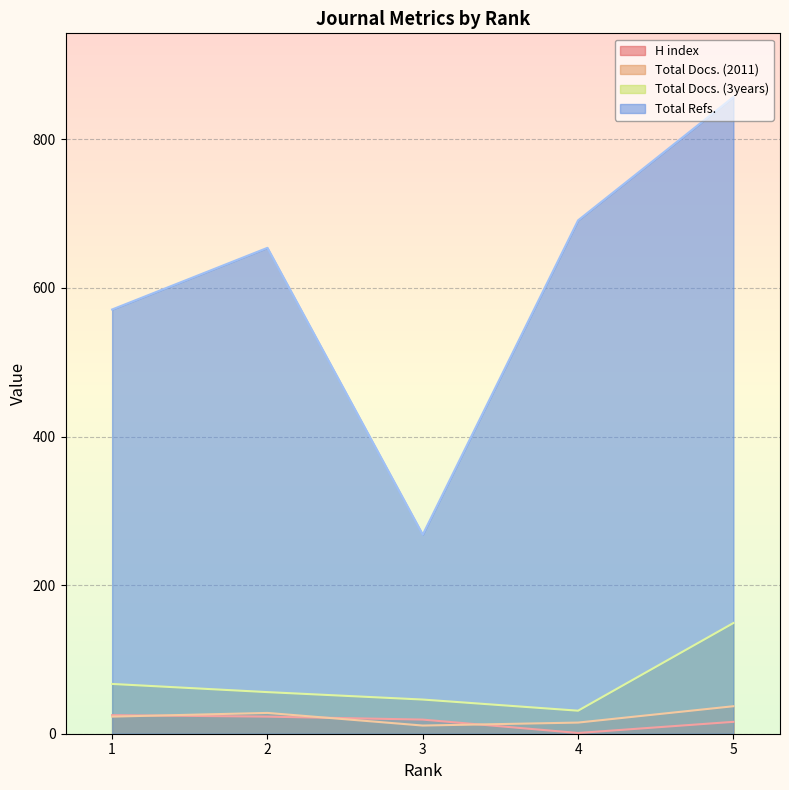

In Total Refs., how many points are higher than both neighbors (excluding endpoints)?

1